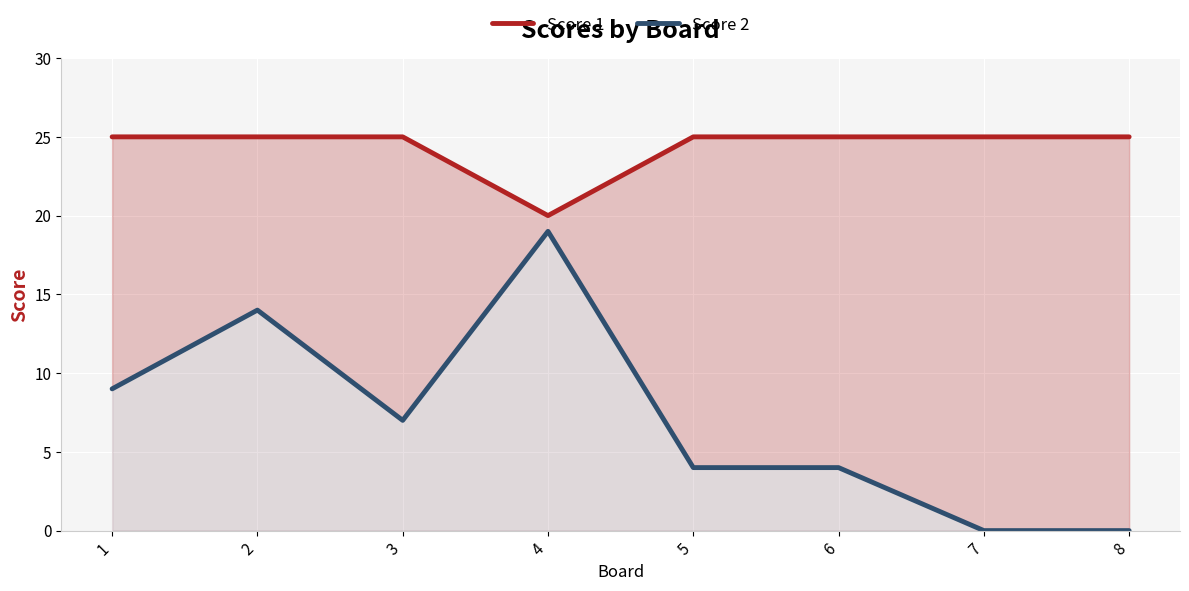

Reading left to right, what are all the values shown in this chart?

Score 1: 1=25	2=25	3=25	4=20	5=25	6=25	7=25	8=25
Score 2: 1=9	2=14	3=7	4=19	5=4	6=4	7=0	8=0